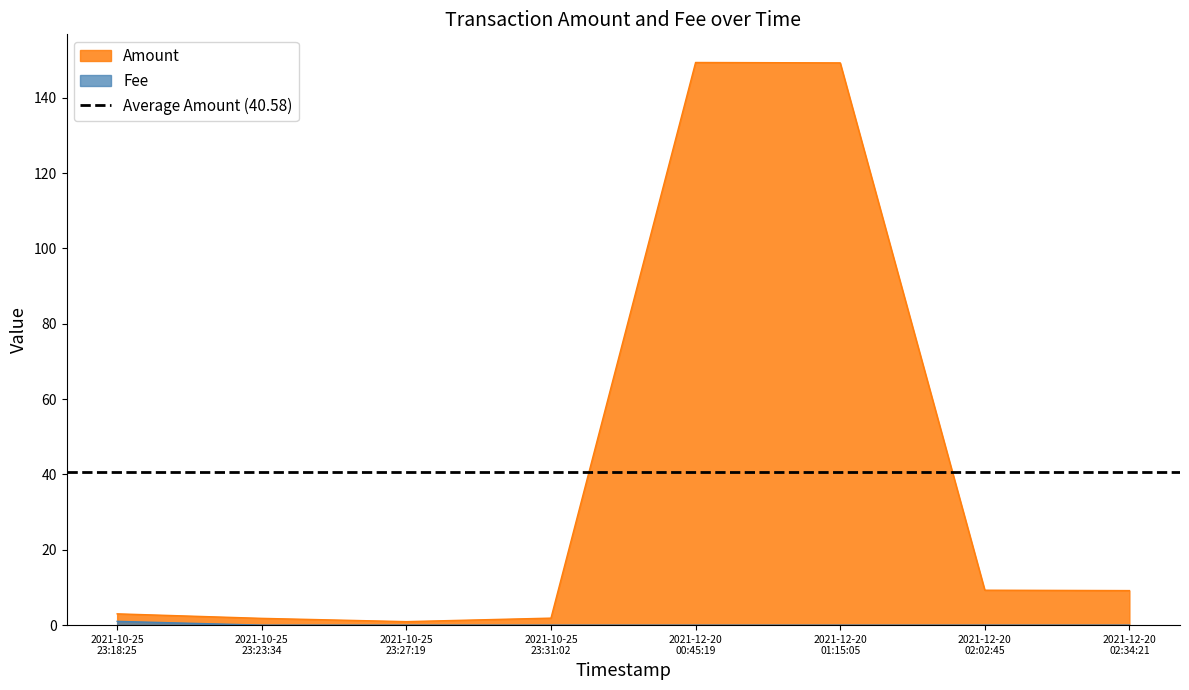

Which category has the highest value in the Fee series?

2021-10-25 23:18:25